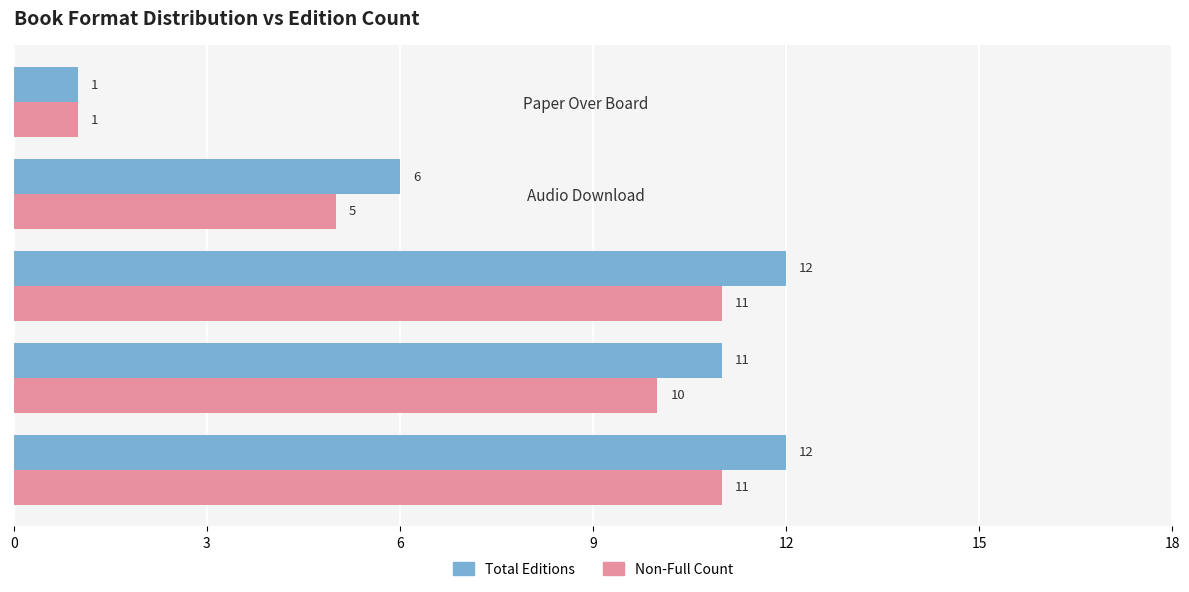

What is the difference between the Total Editions values at Audio Download and Paper Over Board?

5